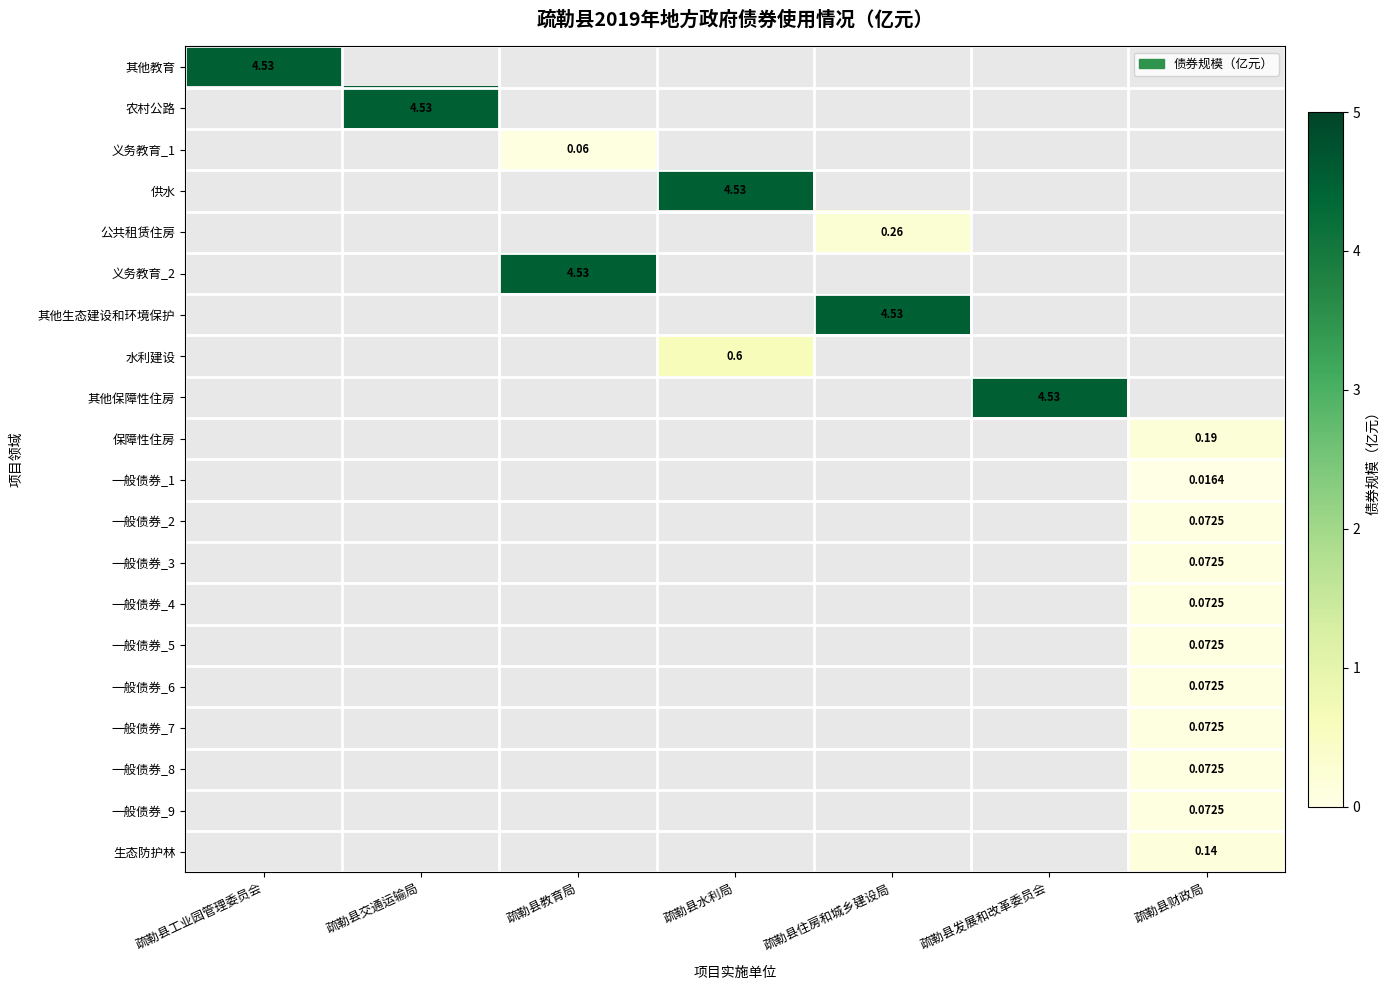

List the labels in order of 一般债券_2 value, smallest first.

疏勒县工业园管理委员会, 疏勒县交通运输局, 疏勒县教育局, 疏勒县水利局, 疏勒县住房和城乡建设局, 疏勒县发展和改革委员会, 疏勒县财政局